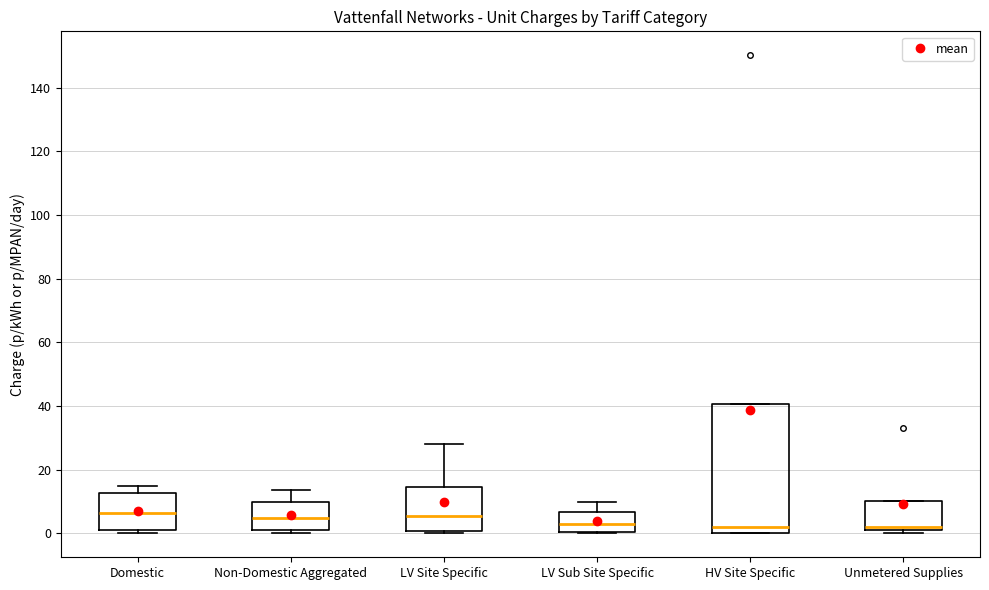

Where does the upper whisker of the box for LV Site Specific end on the y-axis? The values are not printed on the chart, so give them approximately, as read against the axis.

28